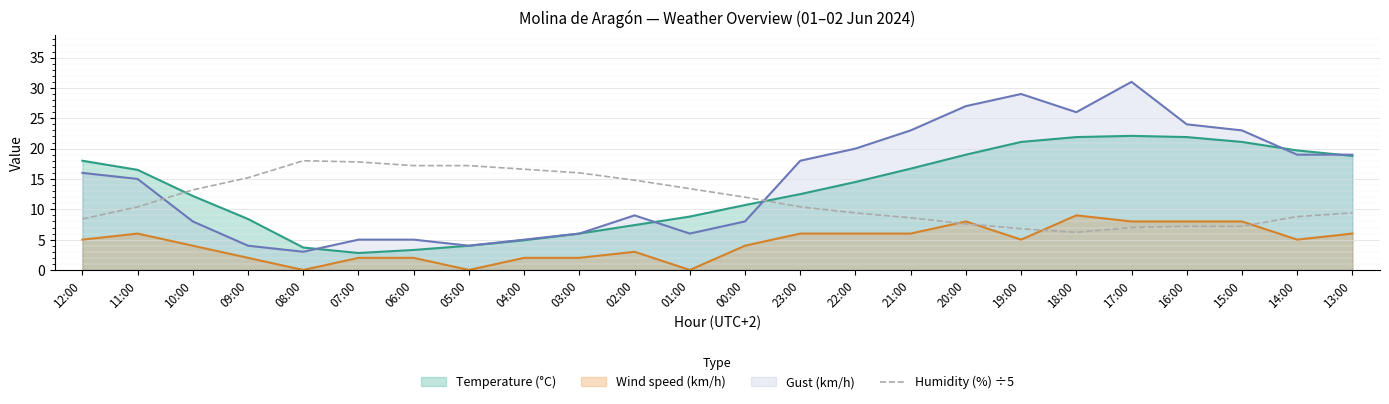

True or false: Gust (km/h) and Wind speed (km/h) intersect in this chart.

False